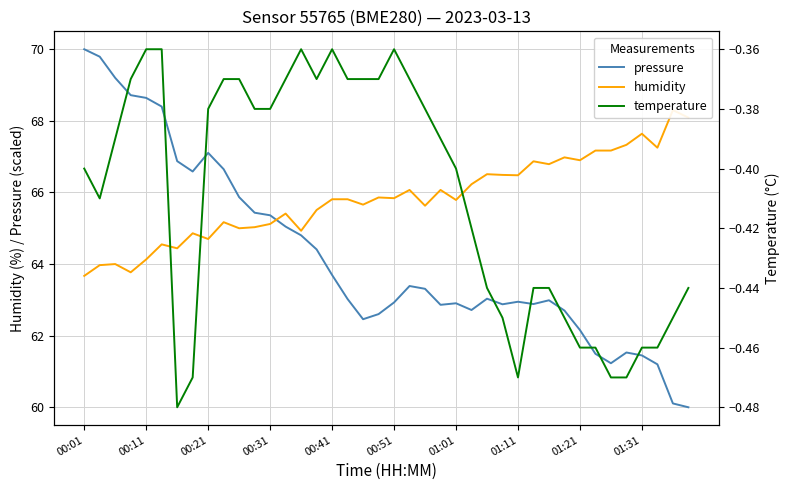

What is the total value across all series at 31?

129.2